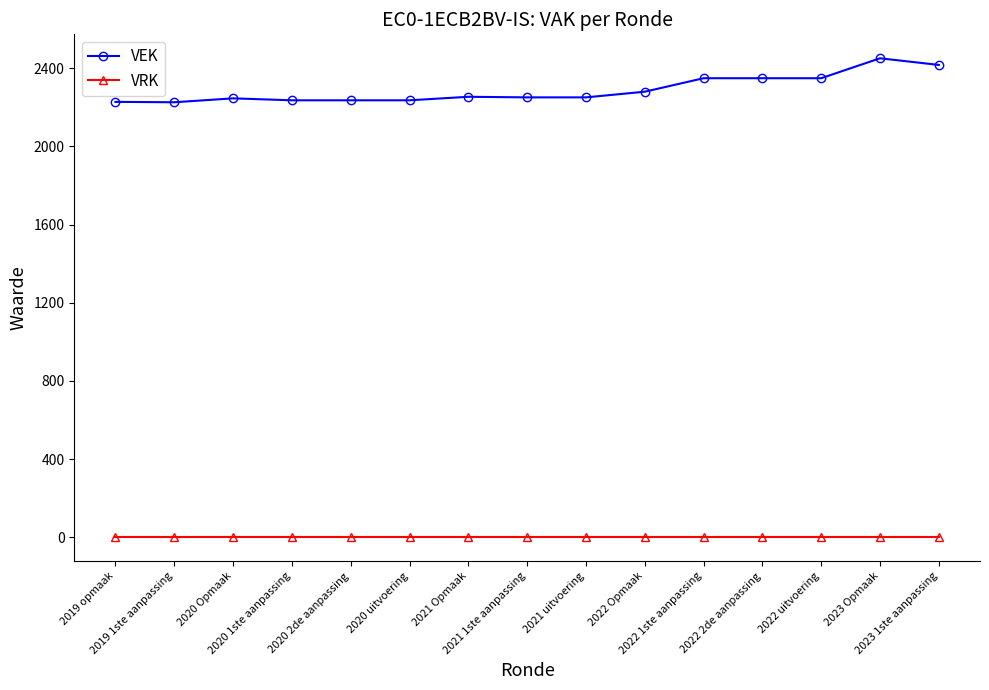

List the series in order of their overall mean, lowest first.

VRK, VEK